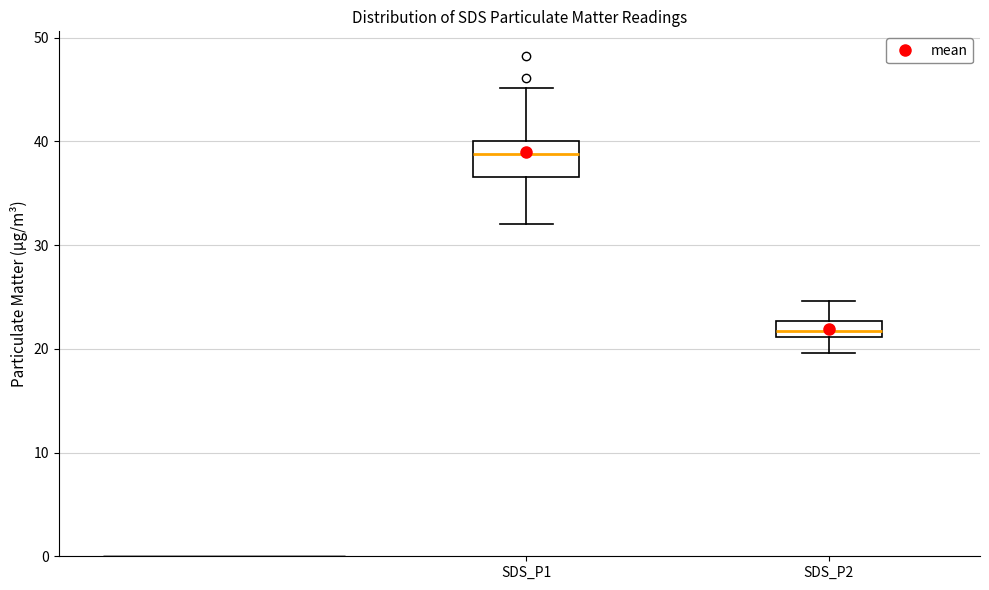

Where does the upper whisker of the box for SDS_P1 end on the y-axis? The values are not printed on the chart, so give them approximately, as read against the axis.

45